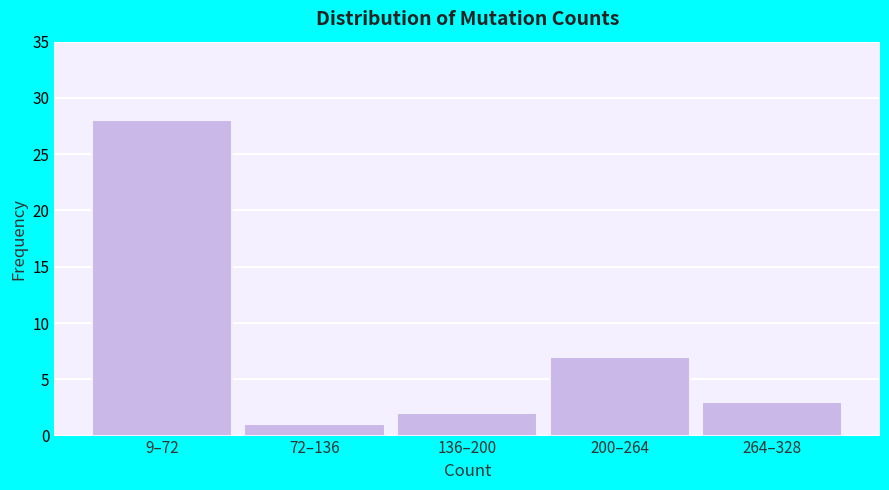

Reading right to left, extract all data points from this chart.

3	7	2	1	28